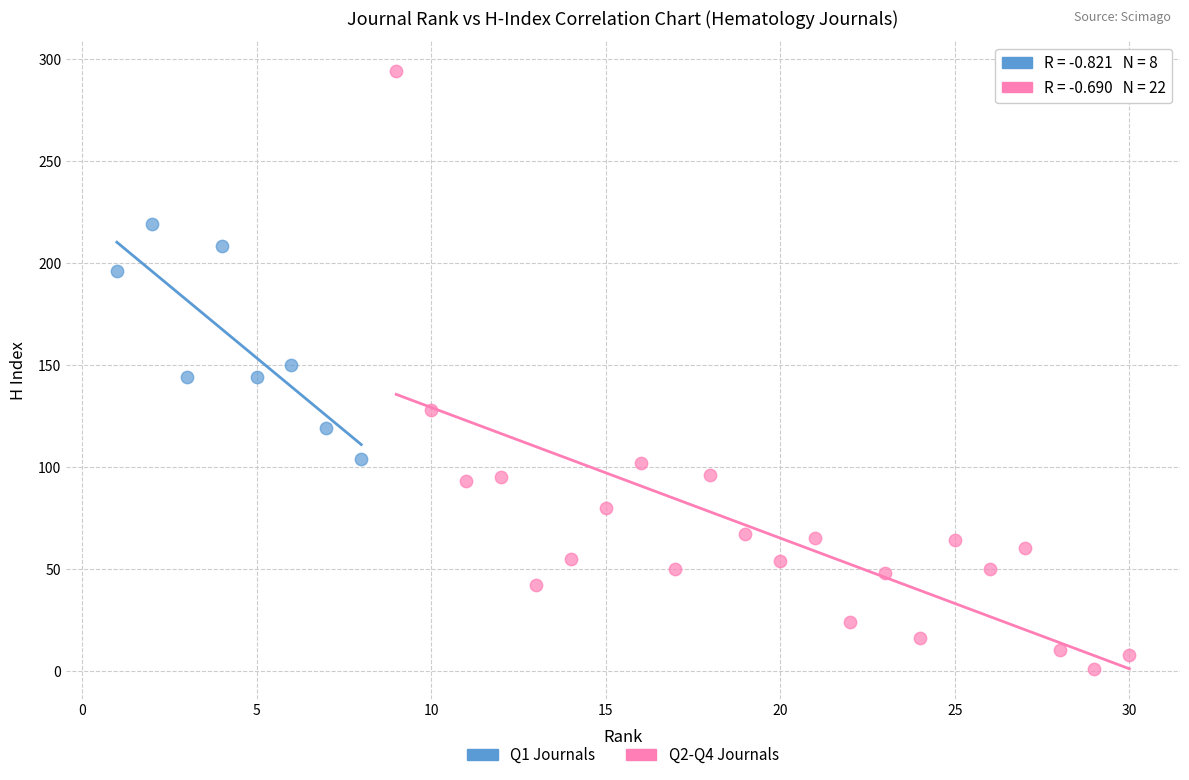

Which series has the widest spread of Y values?

Q2-Q4 Journals